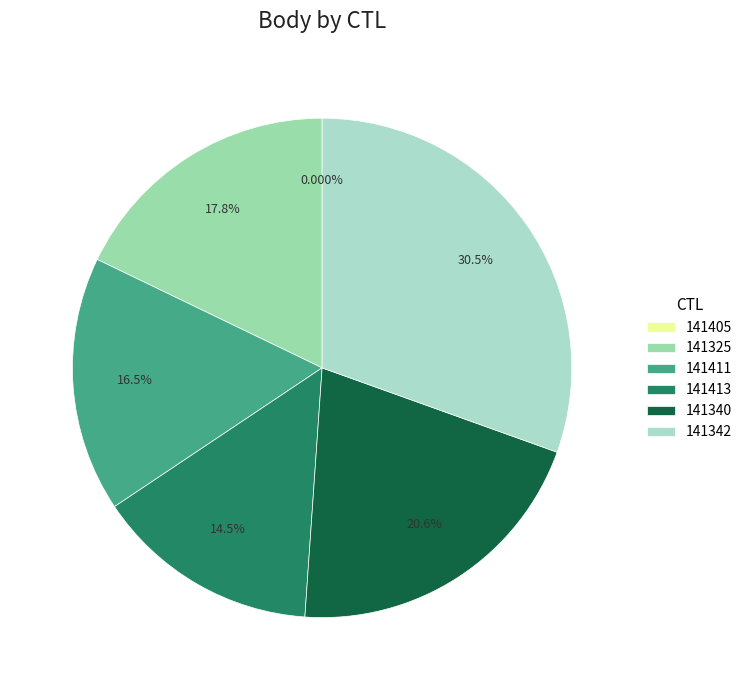

How much of the chart is everything except 141340?

79.4%